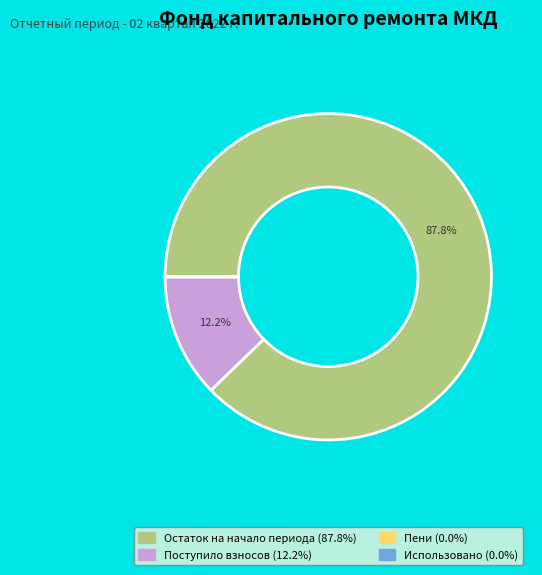

To the nearest percent, what is the difference between the largest and smallest slice percentages?

88%